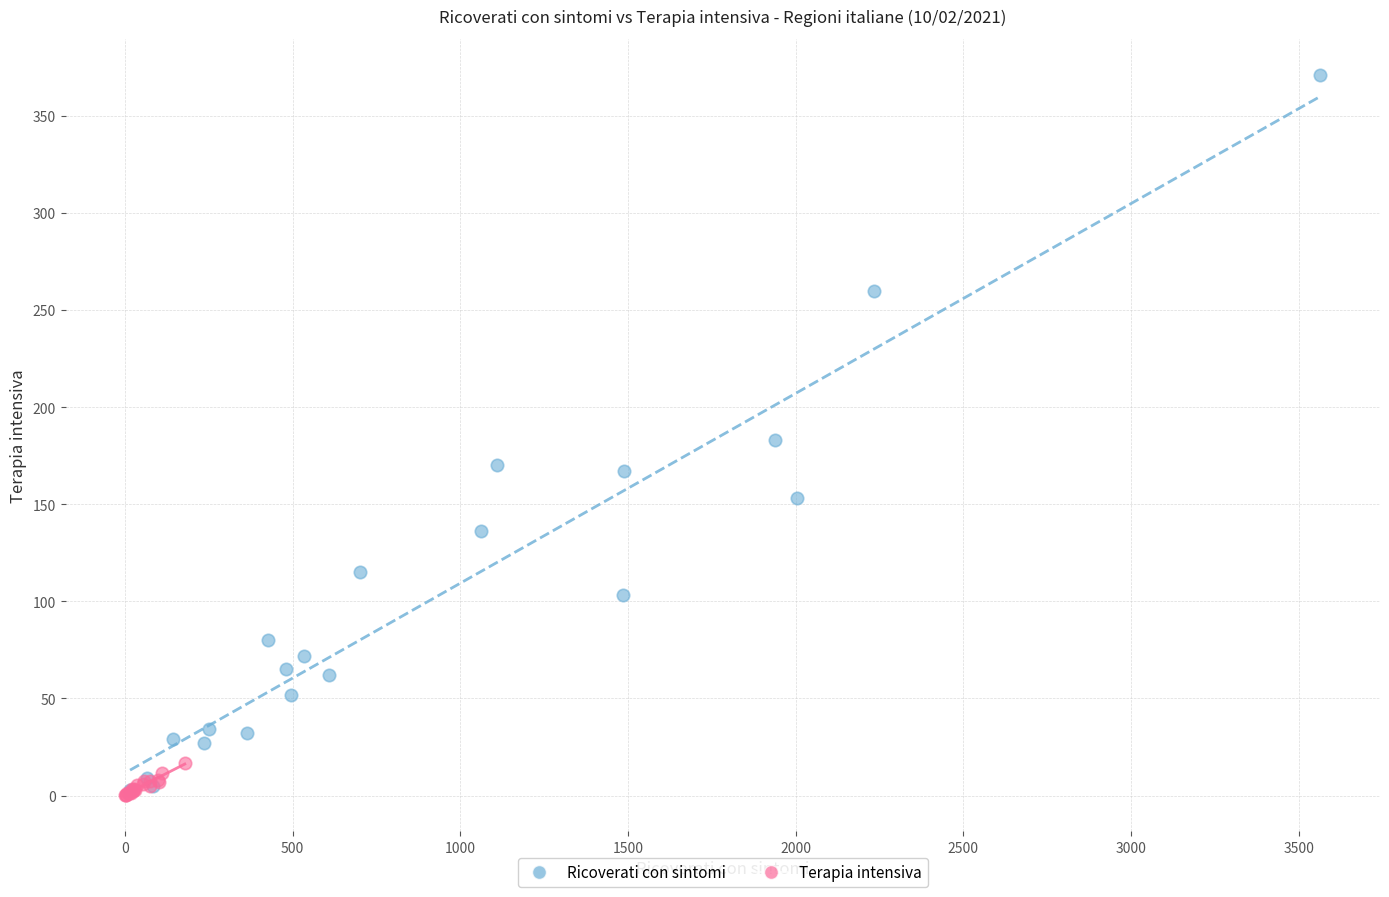

Which series contains the highest Y value?

Ricoverati con sintomi